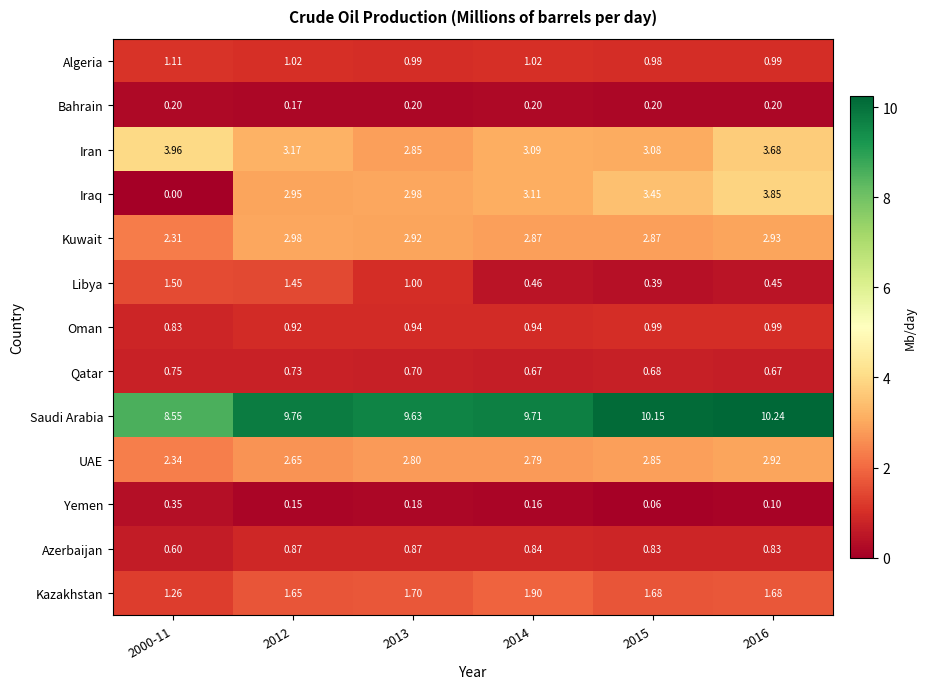

Rank the series at 2014 from lowest to highest value.

Yemen, Bahrain, Libya, Qatar, Azerbaijan, Oman, Algeria, Kazakhstan, UAE, Kuwait, Iran, Iraq, Saudi Arabia